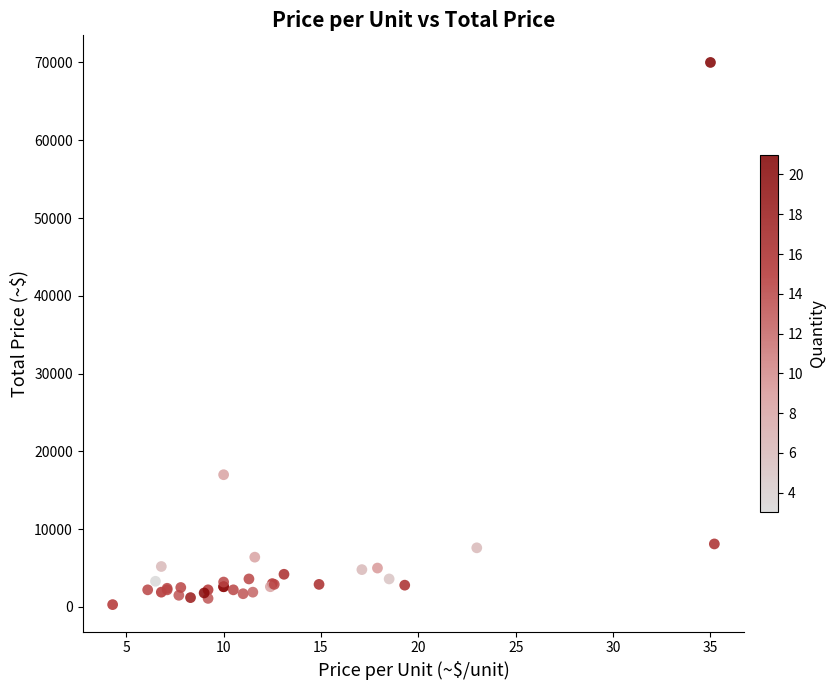

What Y value in the scatter plot is closest to 35150?

17000